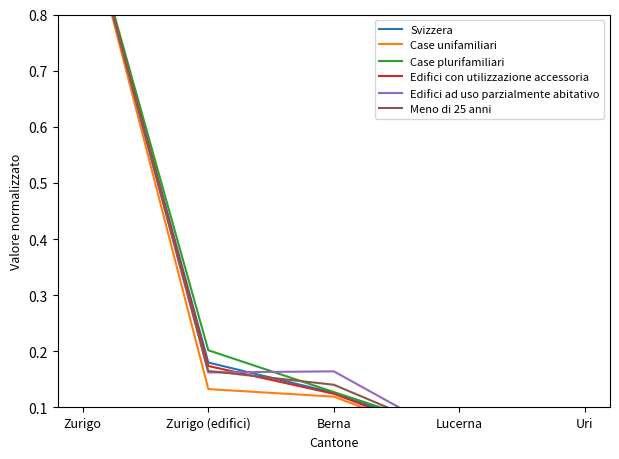

Which series has the widest spread of values?

Edifici con utilizzazione accessoria